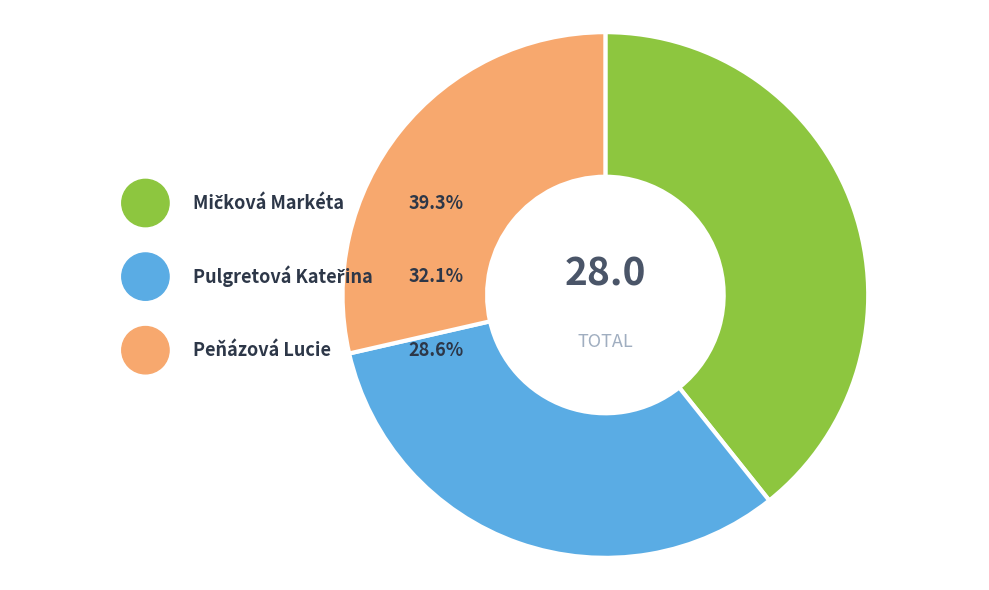

To the nearest percent, what is the difference between the largest and smallest slice percentages?

11%